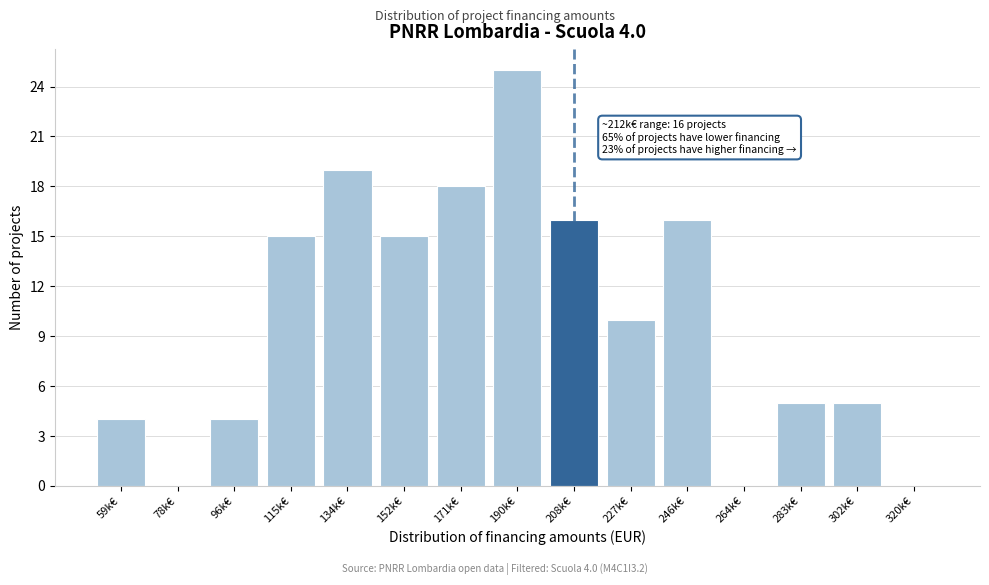

Reading left to right, extract all data points from this chart.

59k€=4	78k€=0	96k€=4	115k€=15	134k€=19	152k€=15	171k€=18	190k€=25	208k€=16	227k€=10	246k€=16	264k€=0	283k€=5	302k€=5	320k€=0